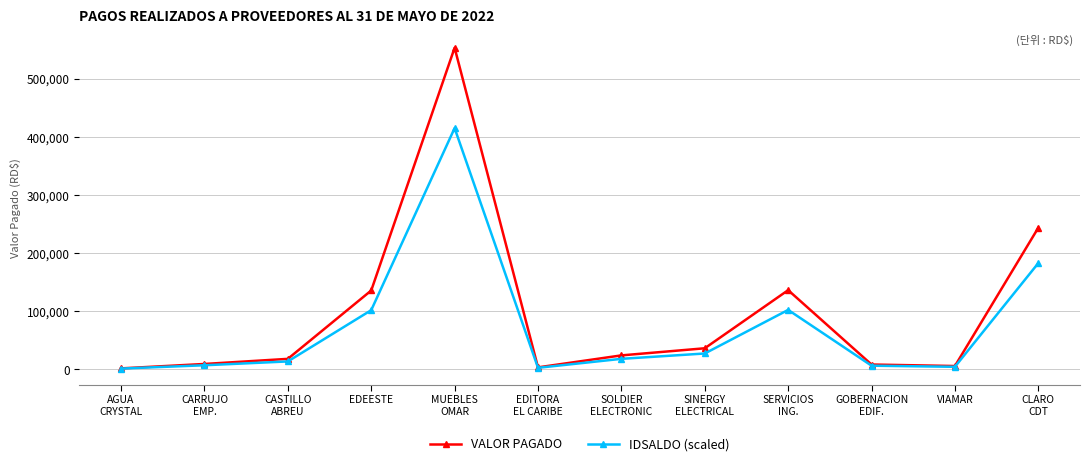

What is the difference between the second highest and second lowest values in the VALOR PAGADO series?

240290.6